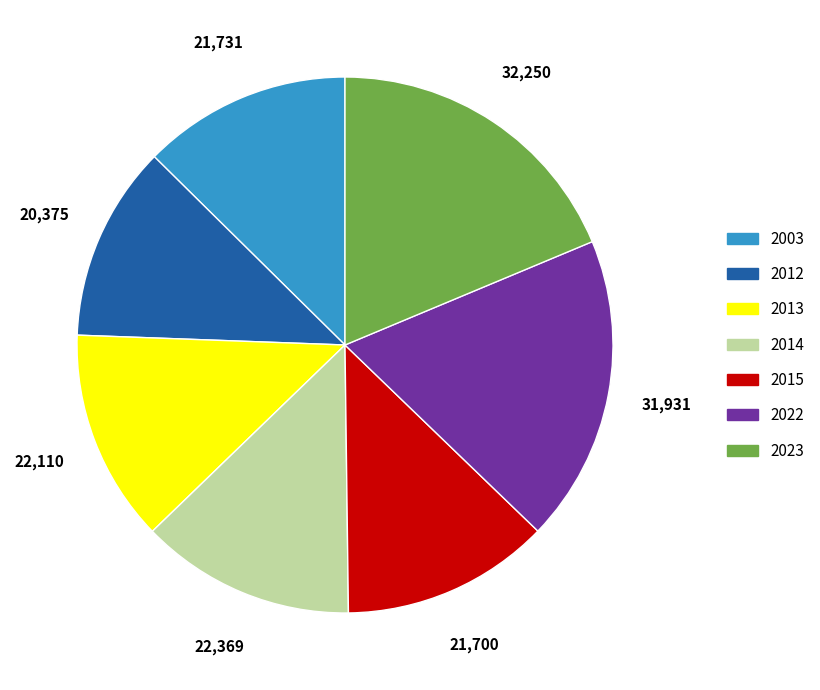

The 2012 slice represents 12% of the pie. True or false?

True